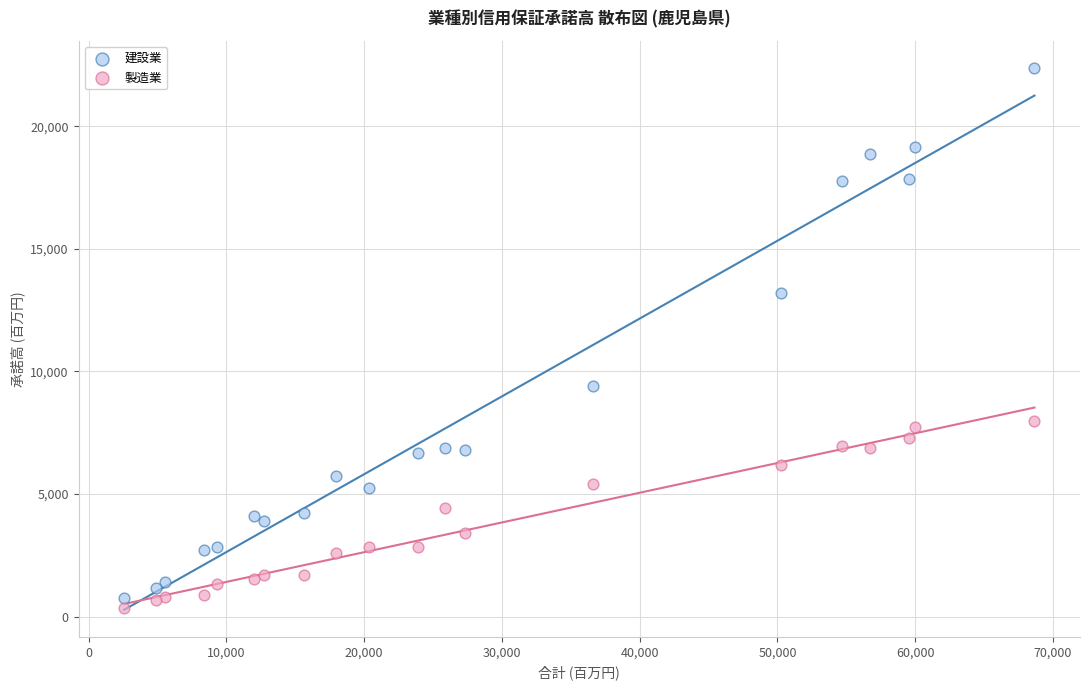

Which series has the largest Y range (max minus min)?

建設業